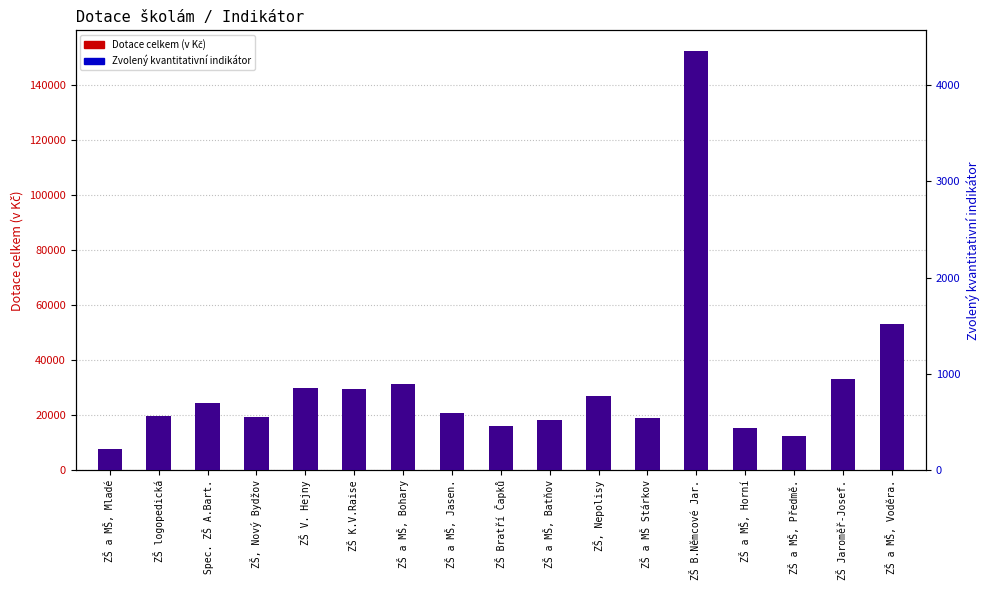

How many bars are there in total?

34